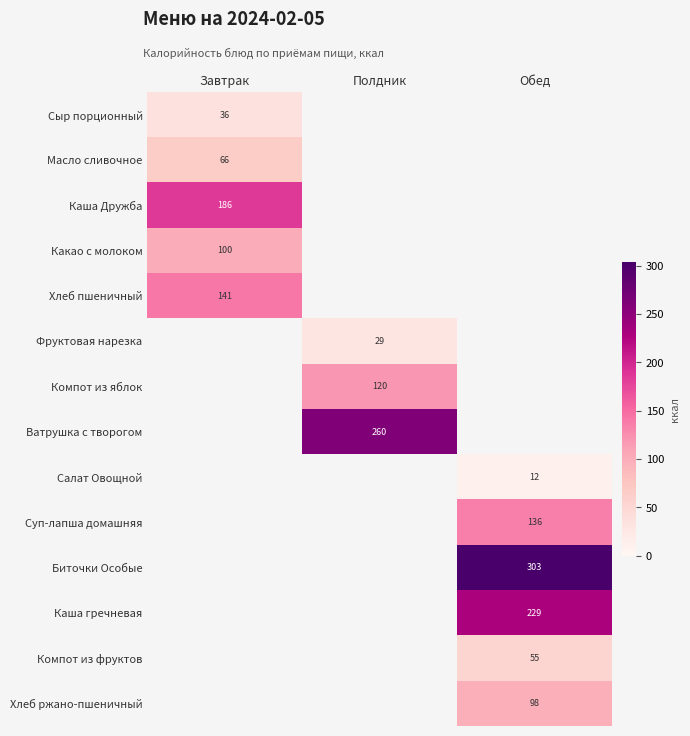

Which category has the highest value across all series?

Обед